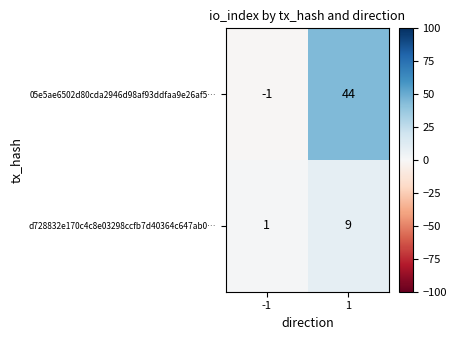

Reading left to right, extract all data points from this chart.

05e5ae6502d80cda2946d98af93ddfaa9e26af5…: -1=-1	1=44
d728832e170c4c8e03298ccfb7d40364c647ab0…: -1=1	1=9